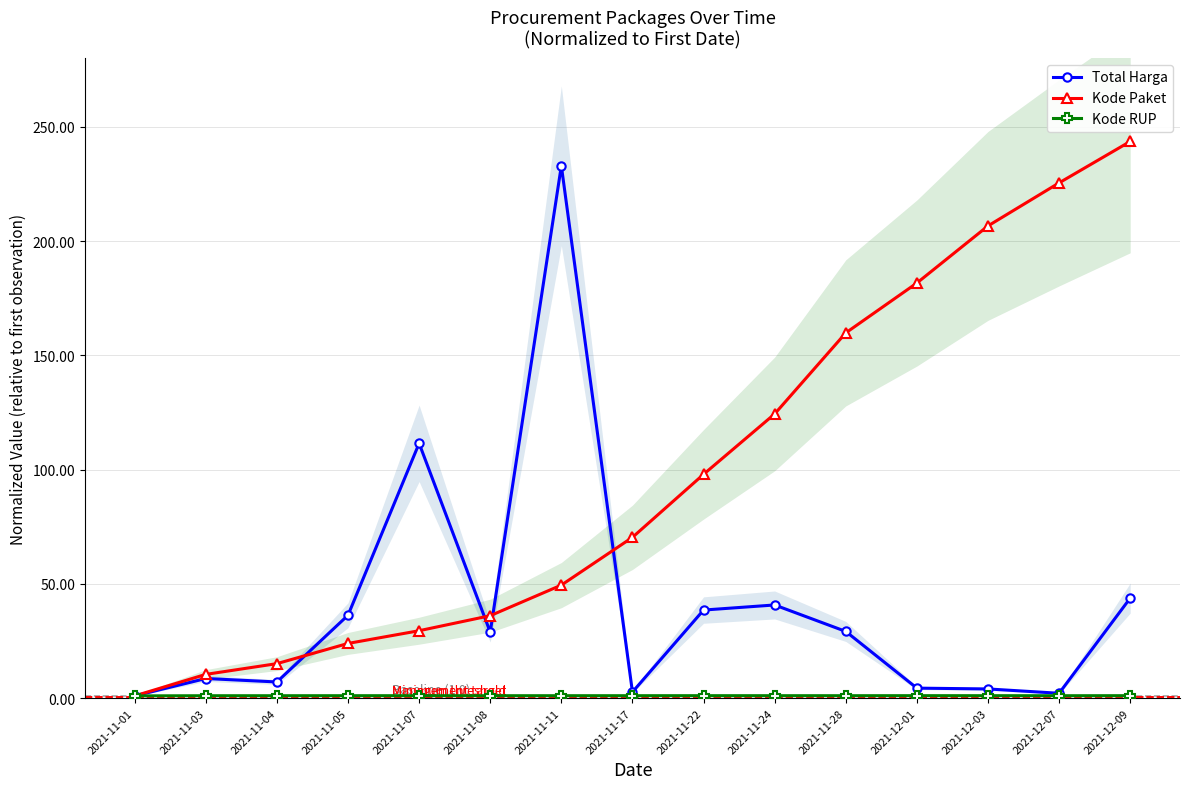

List the series in order of their overall mean, highest first.

Kode Paket, Total Harga, Kode RUP